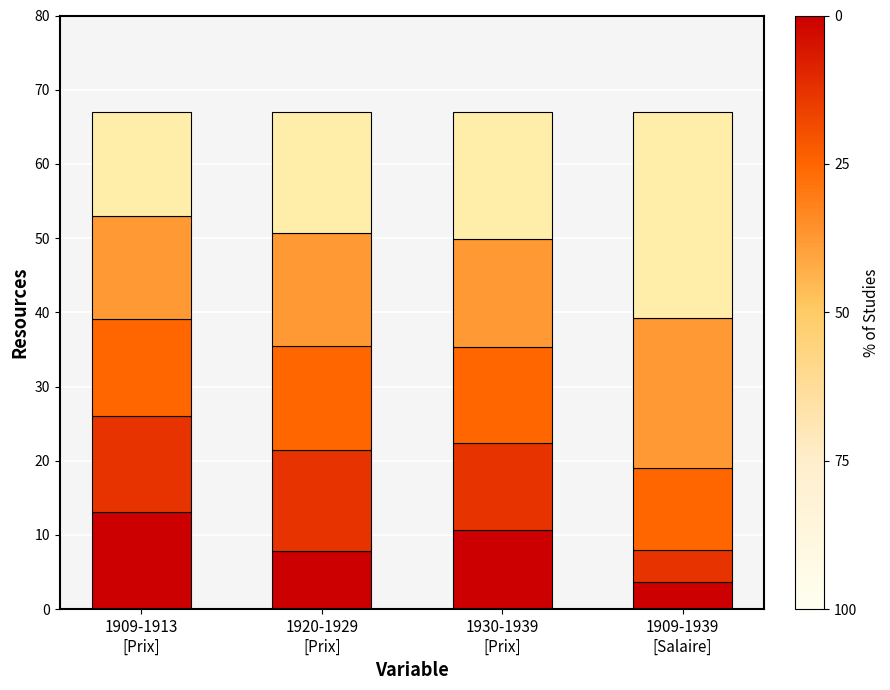

Count the number of categories in the chart.

4